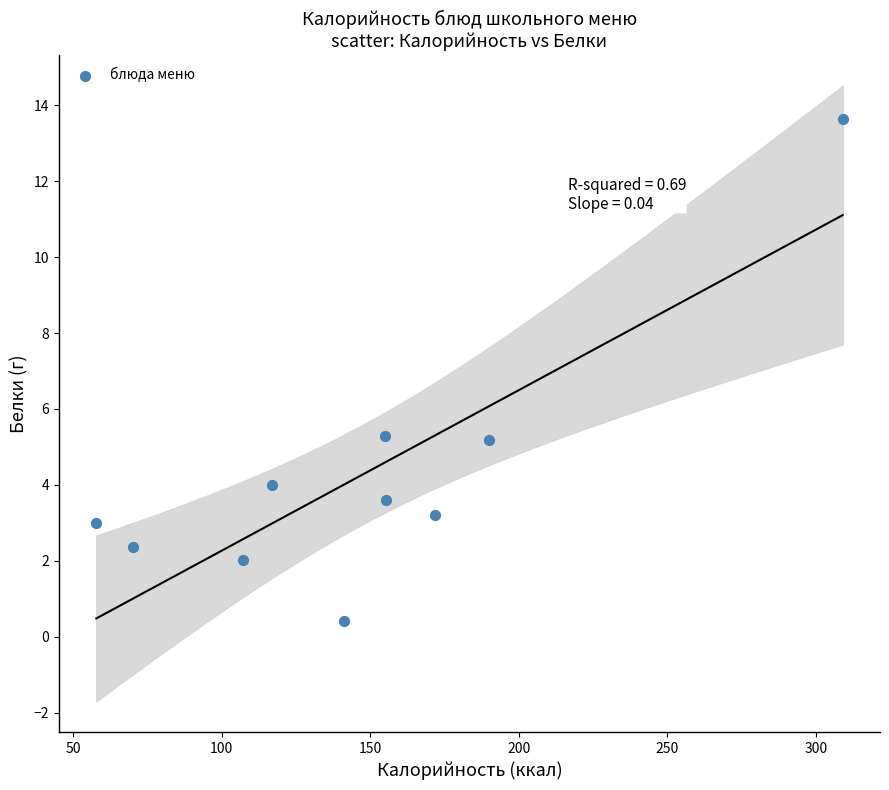

What is the range of X values (max minus min)?

251.2